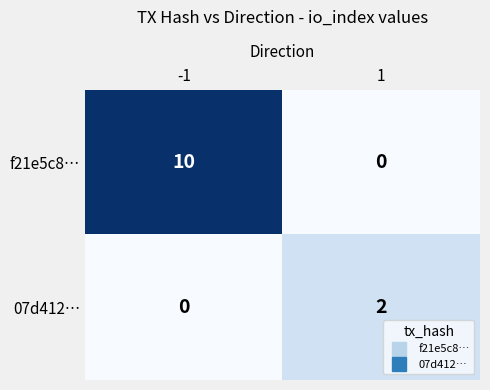

What is the difference between the highest and lowest values at -1?

10